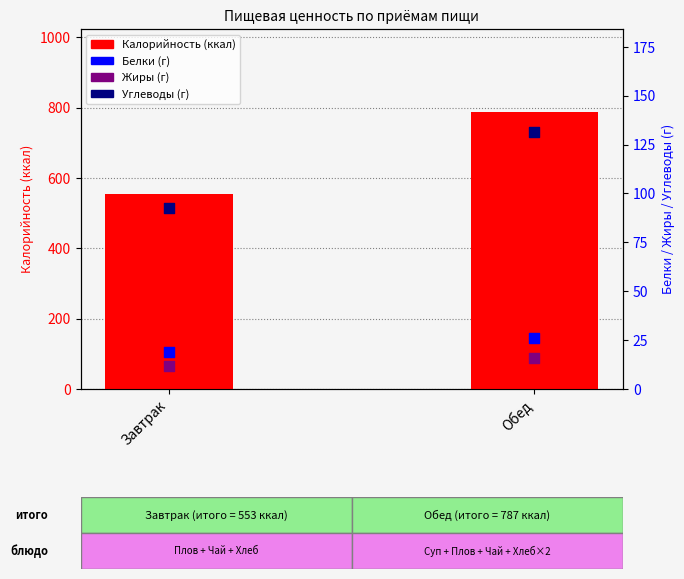

Which series has the widest spread of Y values?

Калорийность